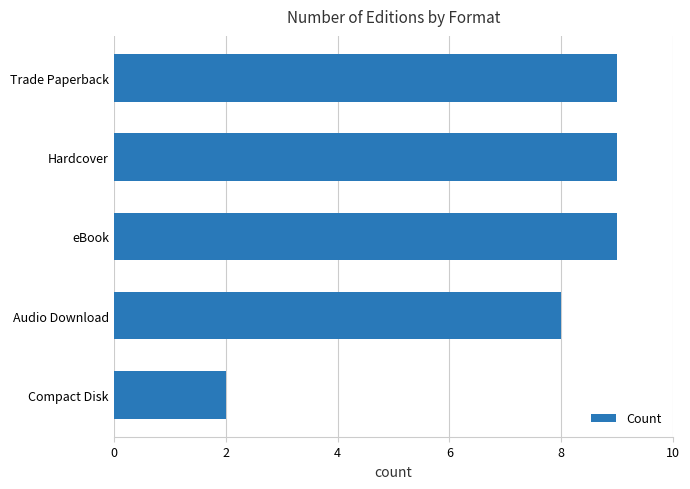

What position from the bottom is Audio Download?

2